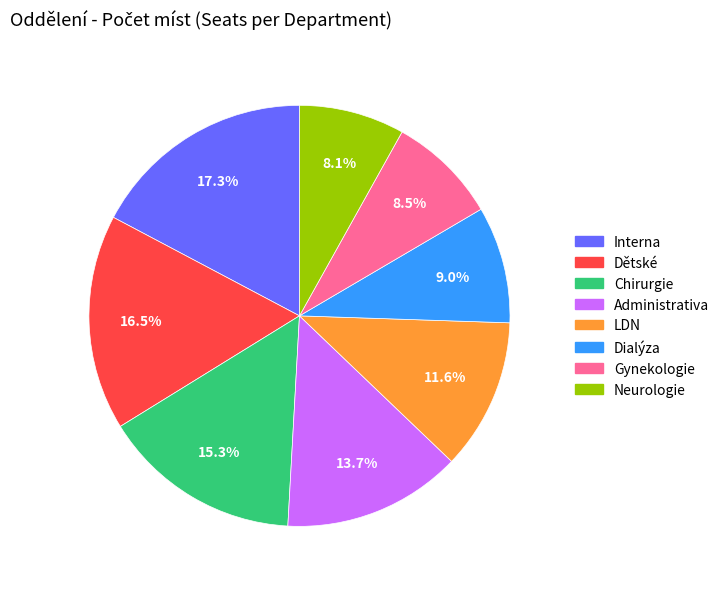

To the nearest percent, what is the difference between the largest and smallest slice percentages?

9%